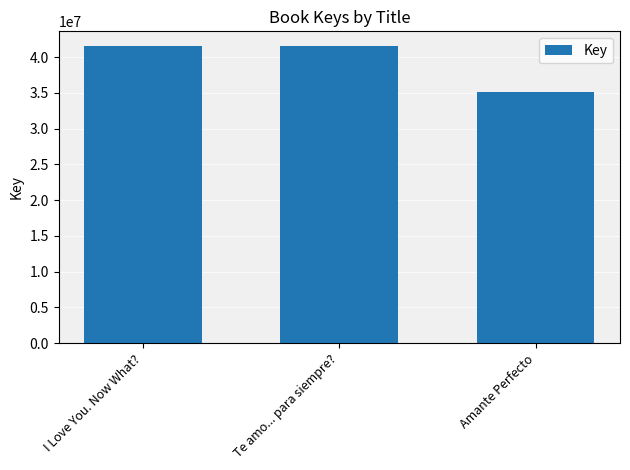

What is the label of the 3rd bar from the right?

I Love You. Now What?